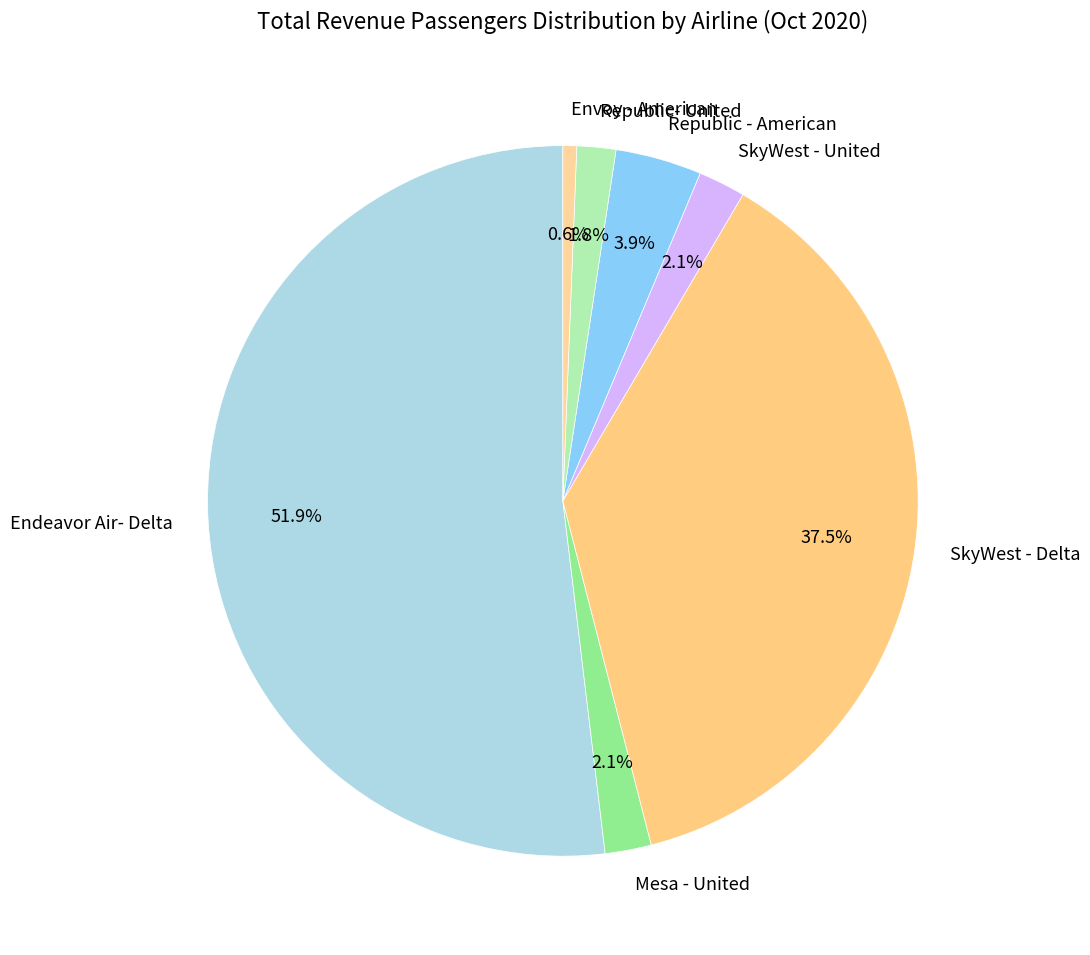

Combined, do Republic- United and Envoy - American account for over 50%?

No